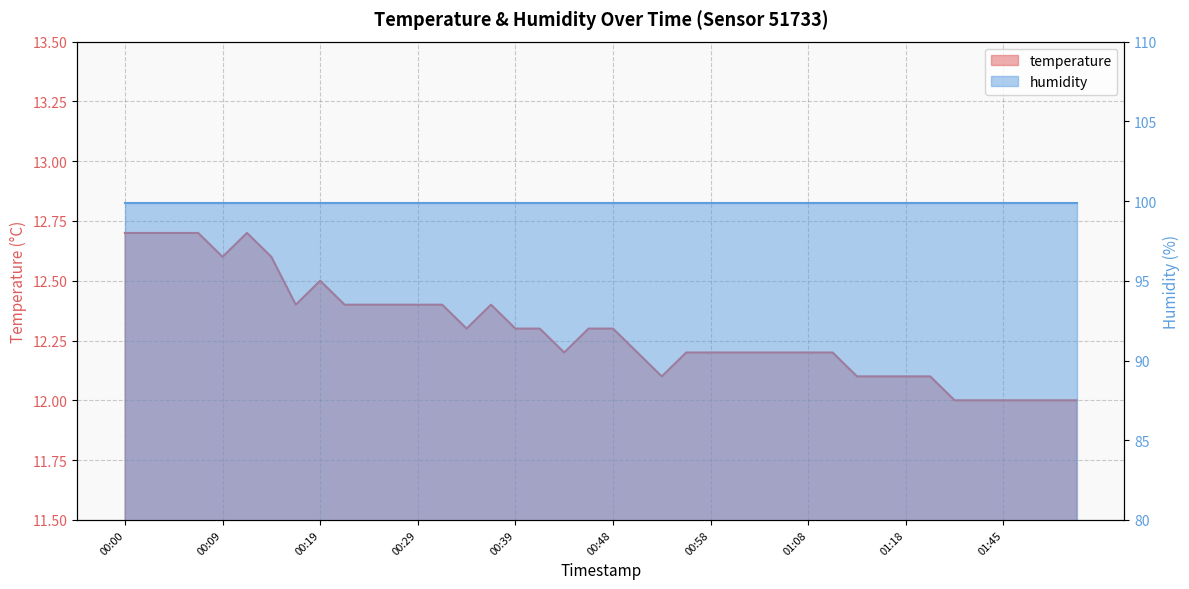

How many values are between 12 and 13?

40